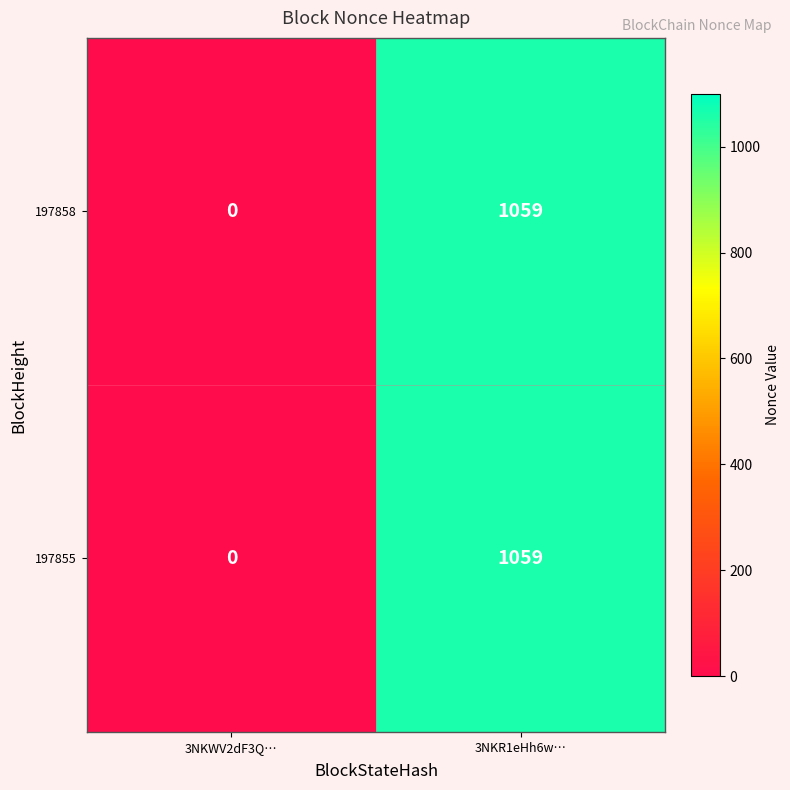

At which category does the chart reach its peak across all series?

3NKR1eHh6w…